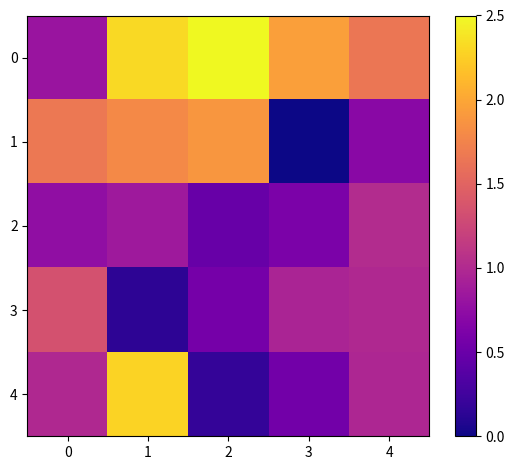

Which category has the lowest value across all series?

3